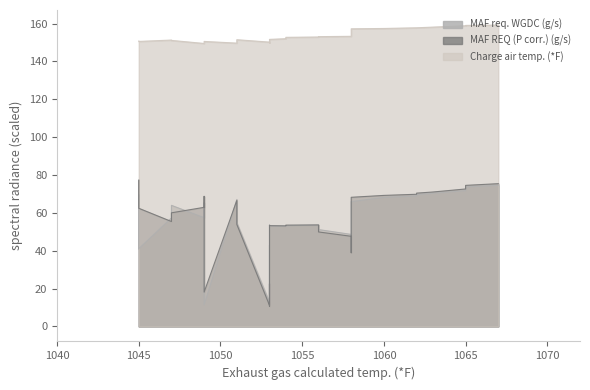

What is the sum of the MAF REQ (P corr.) (g/s) values at 1053 and 1065?

95.1